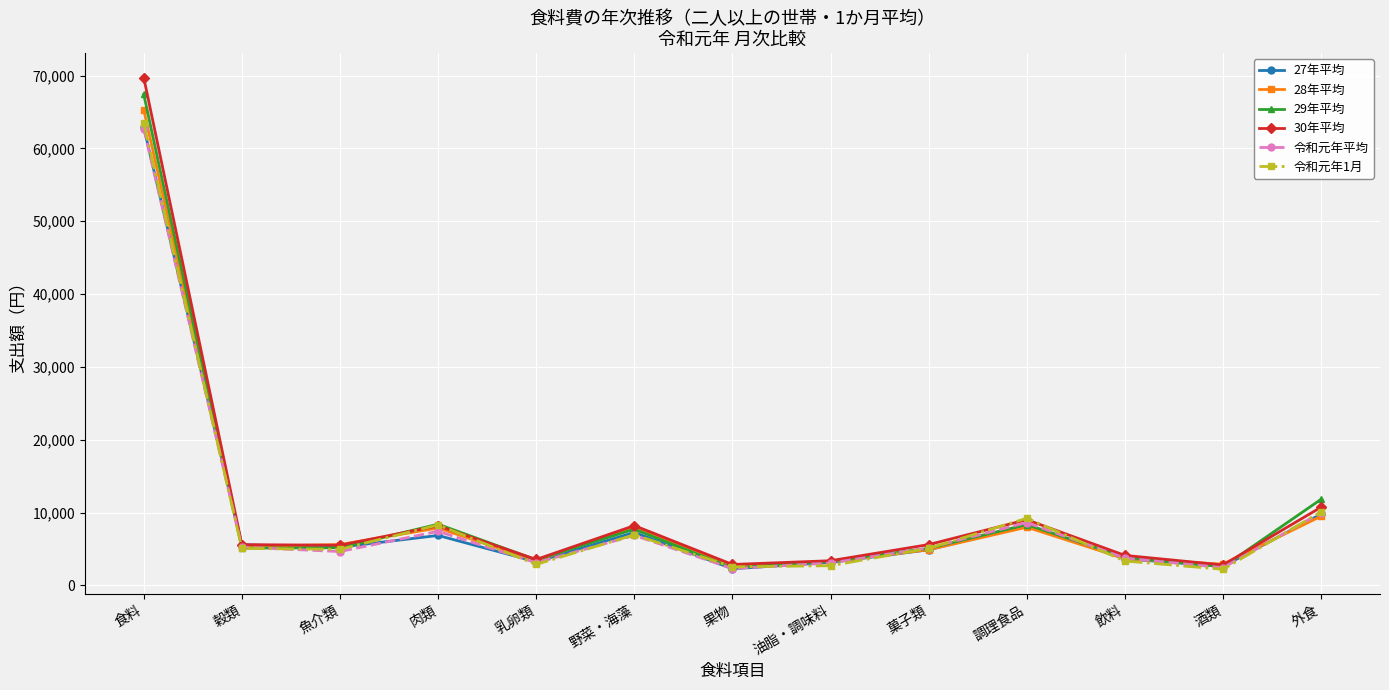

Between which two adjacent categories do 27年平均 and 29年平均 first intersect?

食料 and 穀類